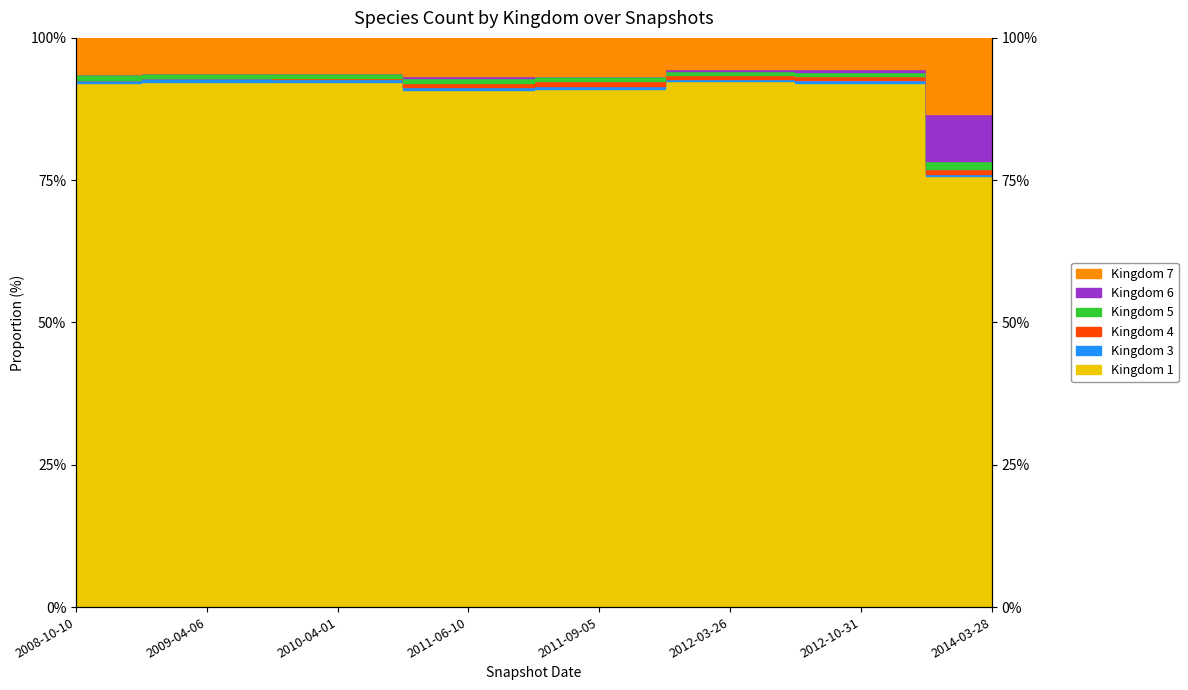

At which category does Kingdom 7 reach its first local valley?

2011-06-10